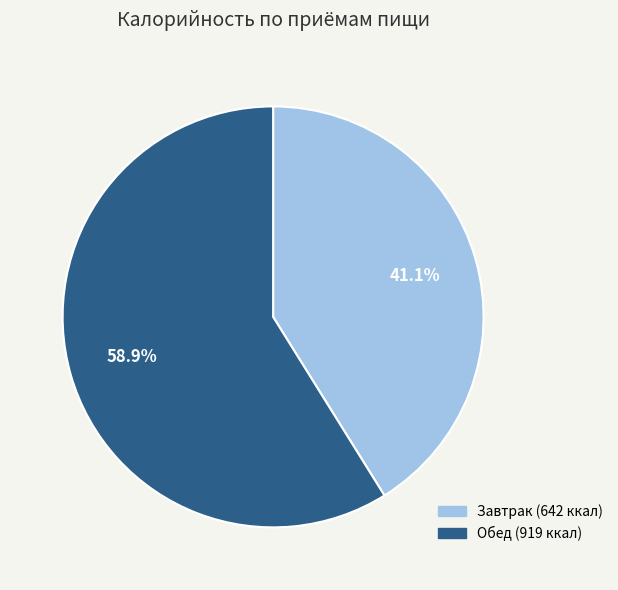

Between Завтрак and Обед, which is larger?

Обед